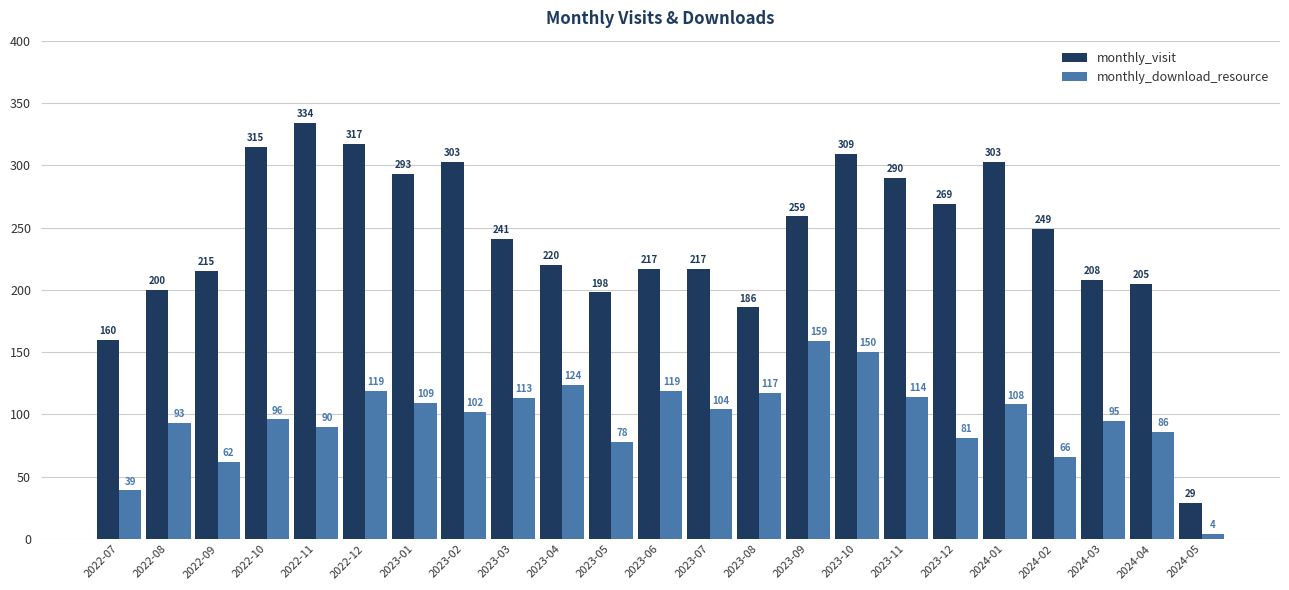

Rank the series by their average value, from highest to lowest.

monthly_visit, monthly_download_resource